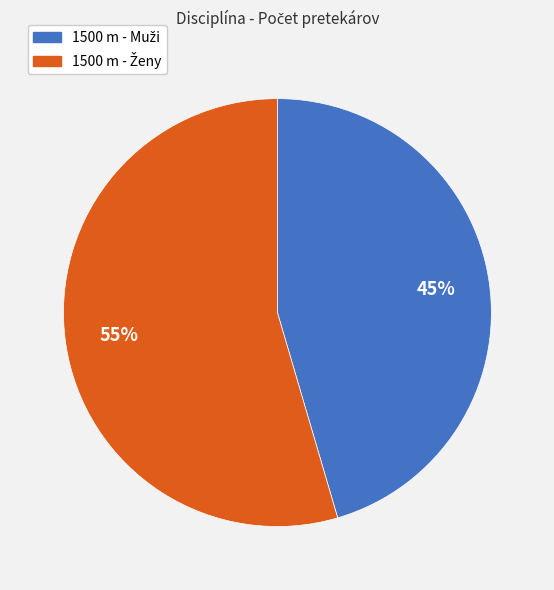

Does any single category account for the majority?

Yes